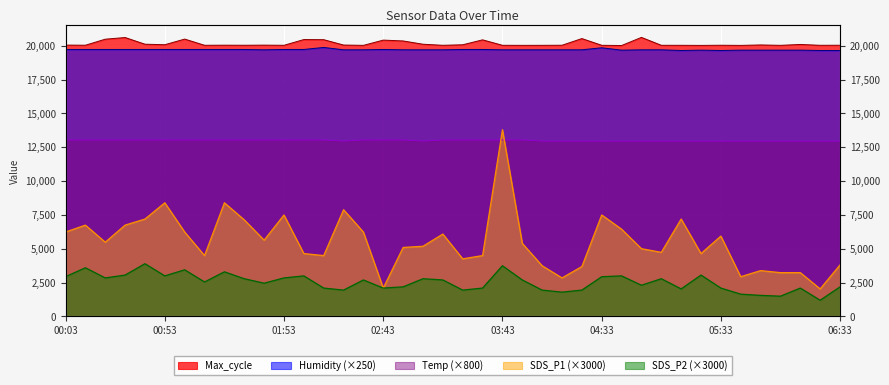

What are all the series names shown in the legend?

SDS_P1, SDS_P2, Temp, Humidity, Max_cycle